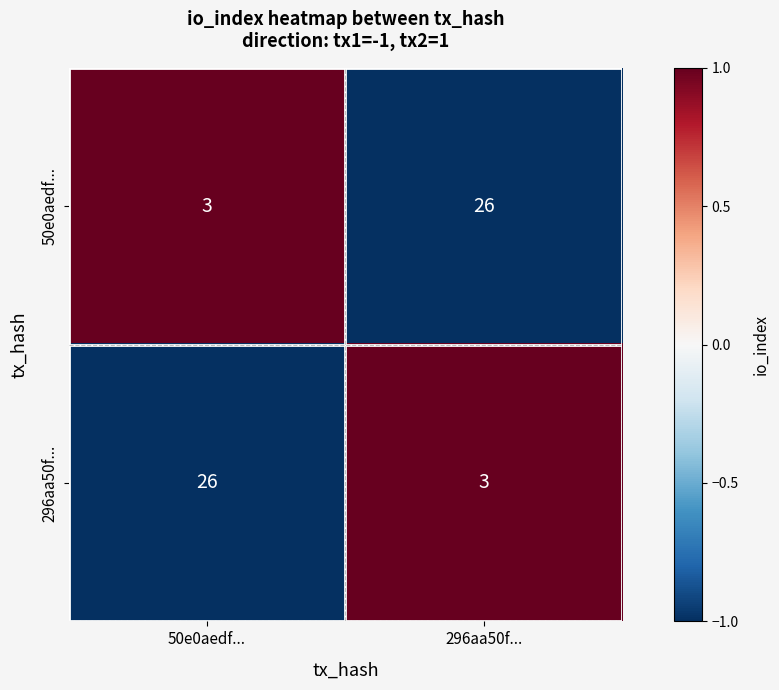

At which label does 296aa50f... reach its peak?

50e0aedf...